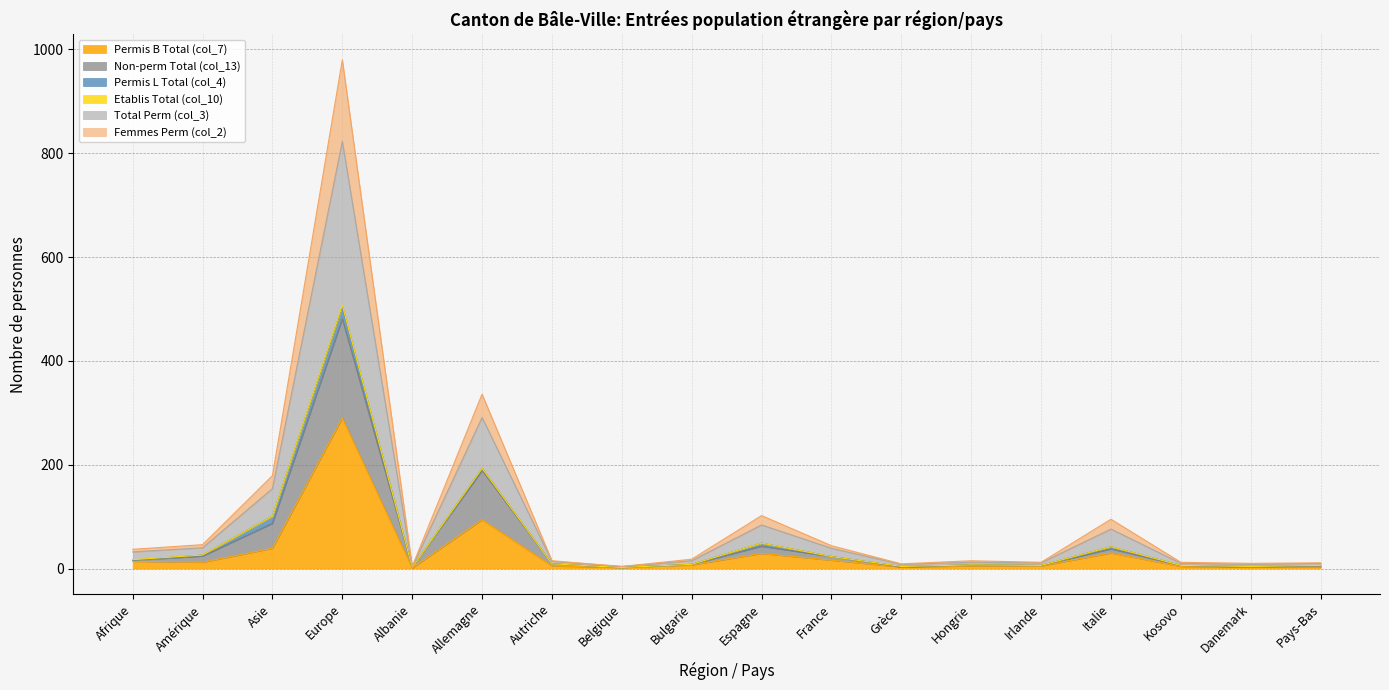

True or false: Permis B Total (col_7) has a value of 30 at Italie.

True